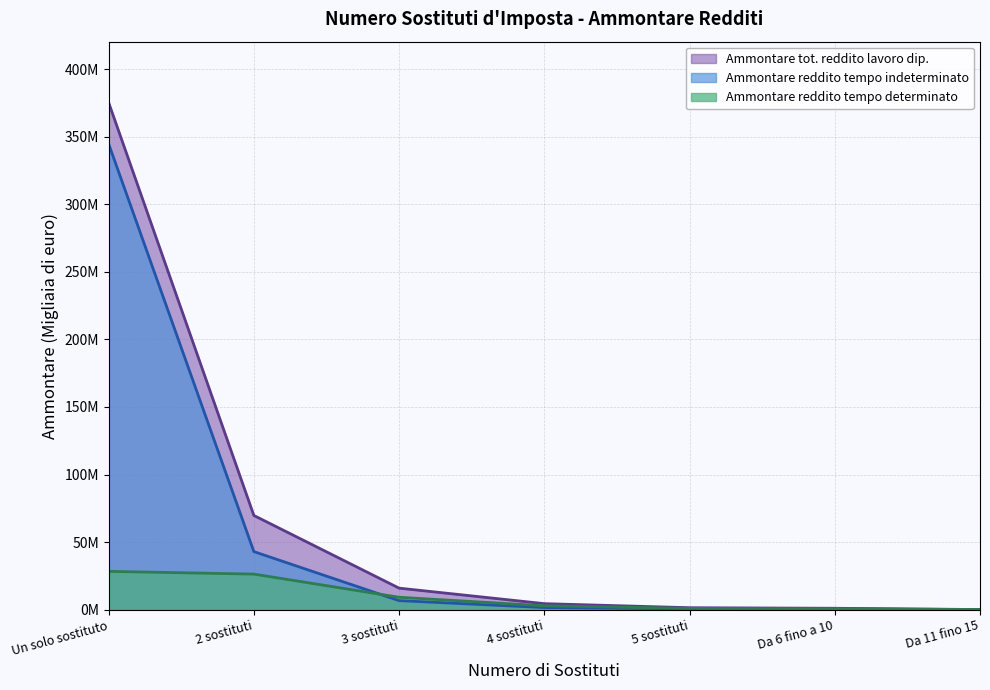

Where does the Ammontare reddito tempo determinato series first go above 2867026?

Un solo sostituto